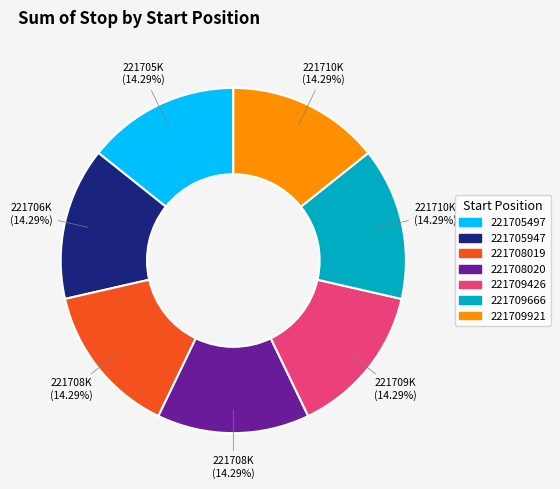

Is 221708020 the majority of the pie?

No